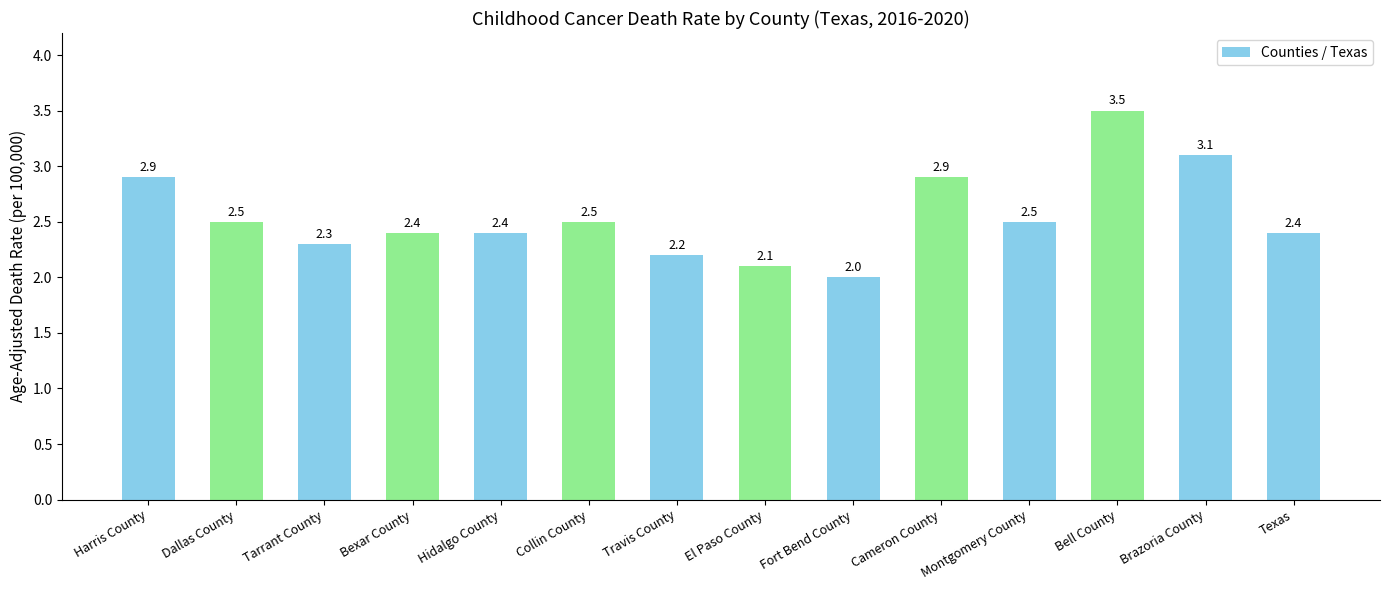

Which has a higher value, Bexar County or Bell County?

Bell County